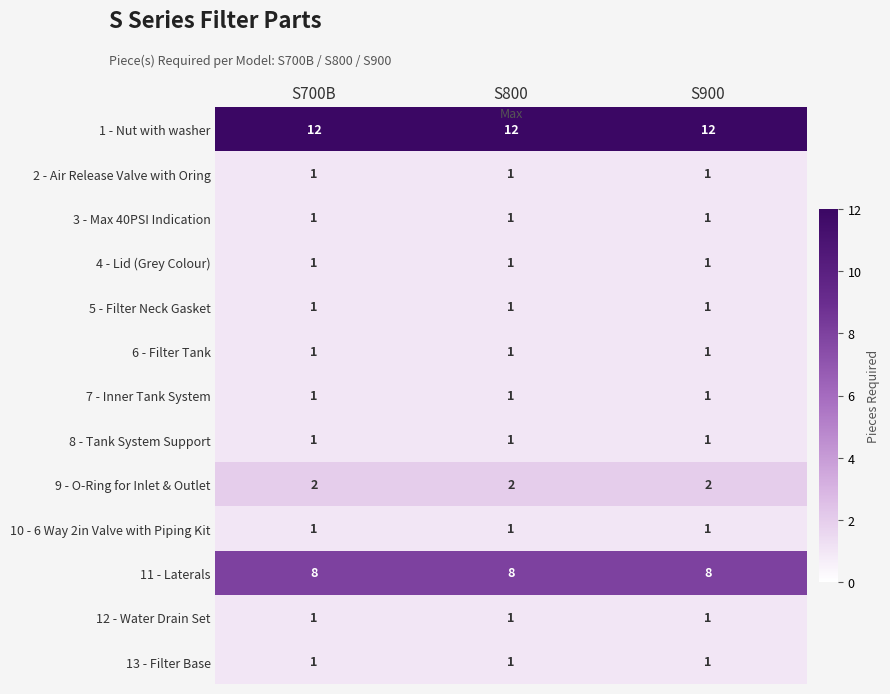

What is the sum of all 3 - Max 40PSI Indication values?

3